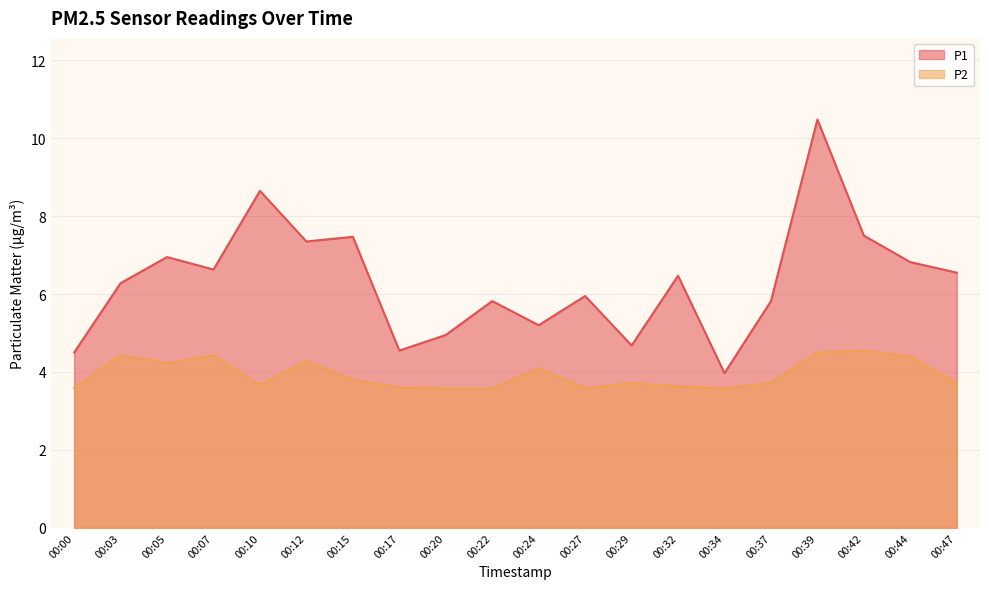

Does the chart display data point markers on the line(s)?

No